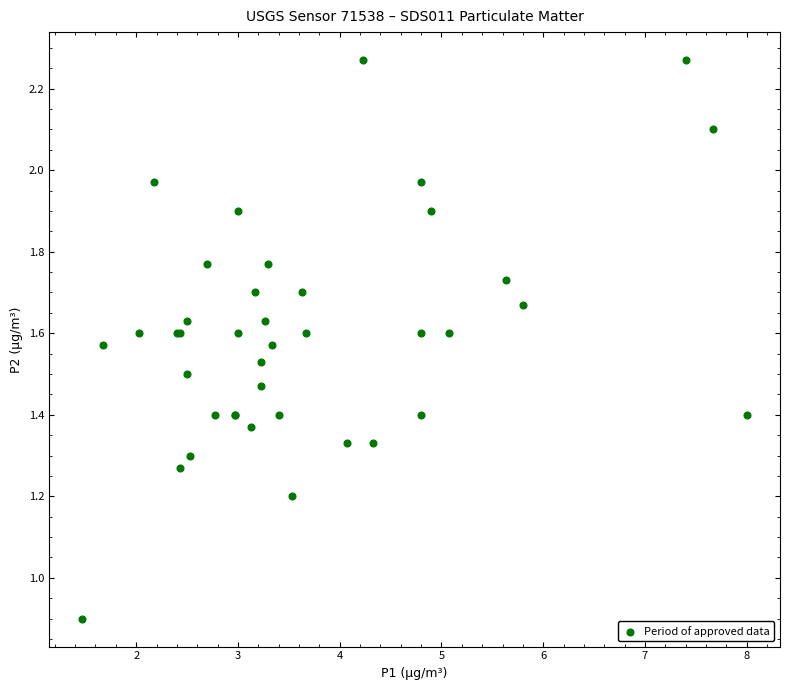

What Y value in the scatter plot is closest to 1?

0.9